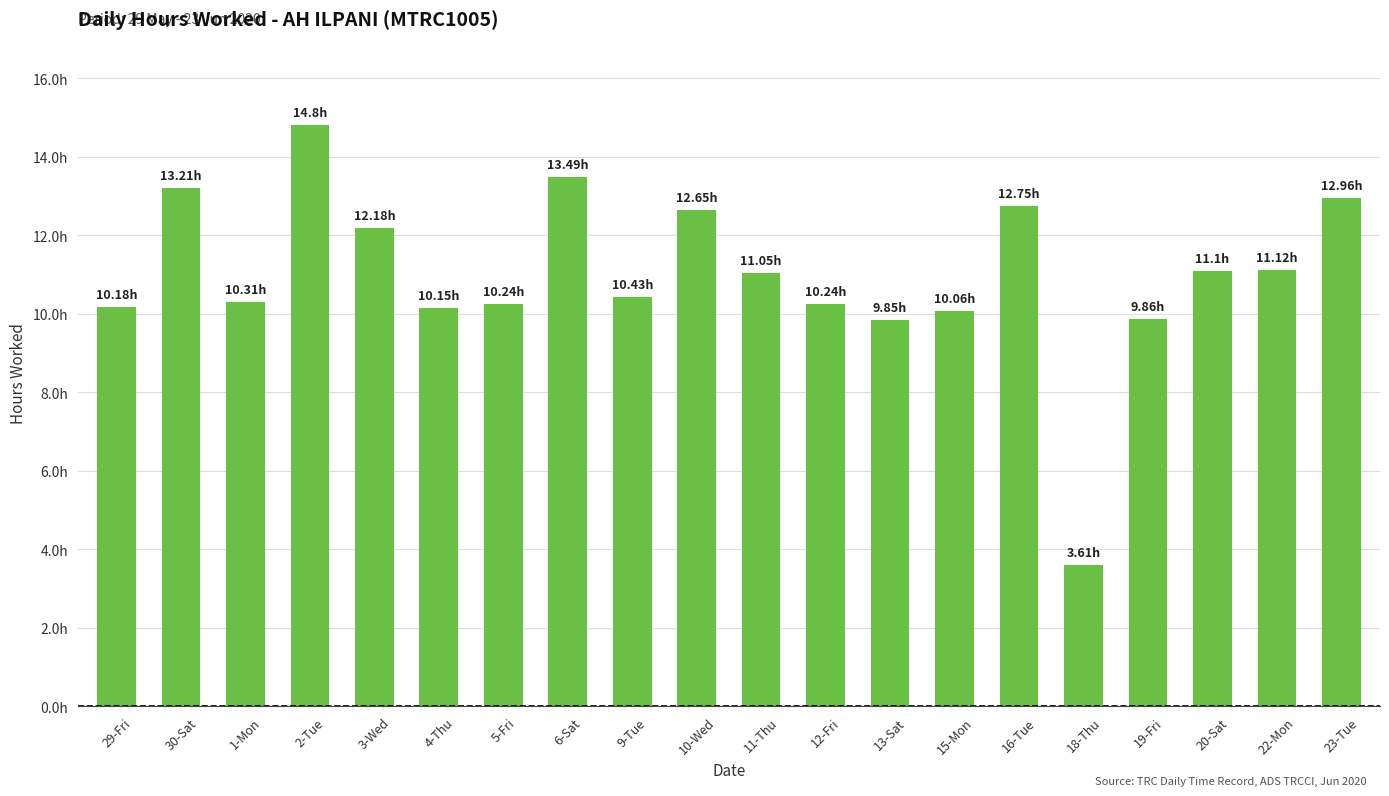

What is the label of the 17th bar from the left?

19-Fri